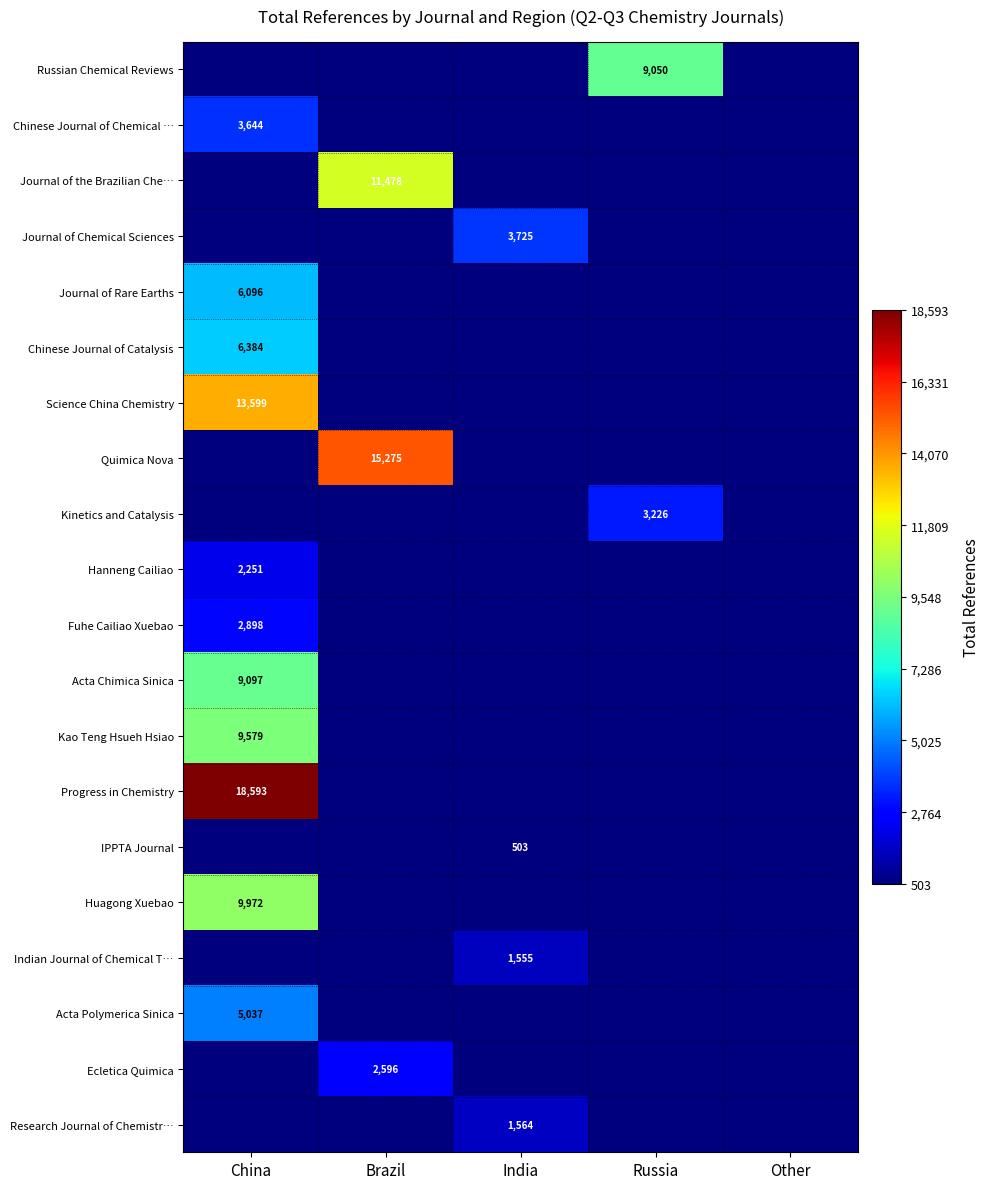

How many series are shown in this chart?

20